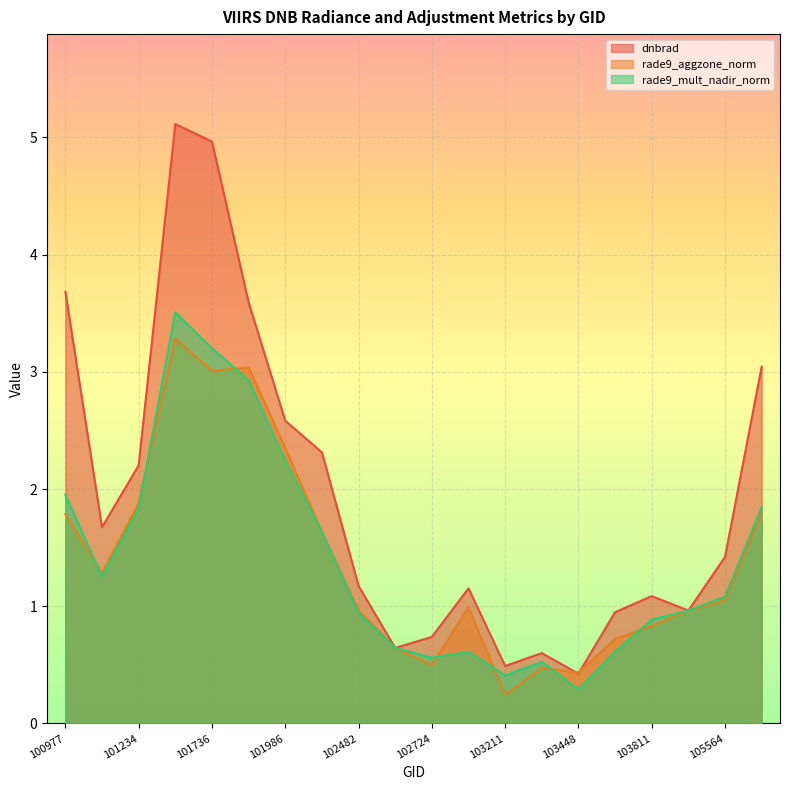

The rade9_aggzone_norm series shows 3.3 at 101482. True or false?

True